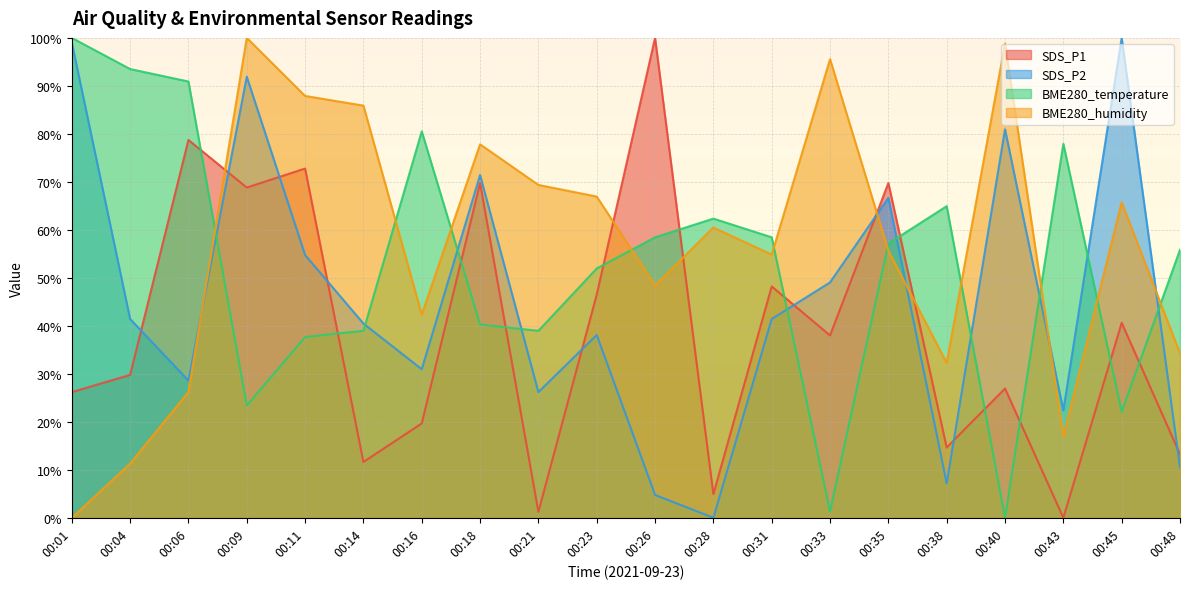

Count the number of categories in the chart.

20